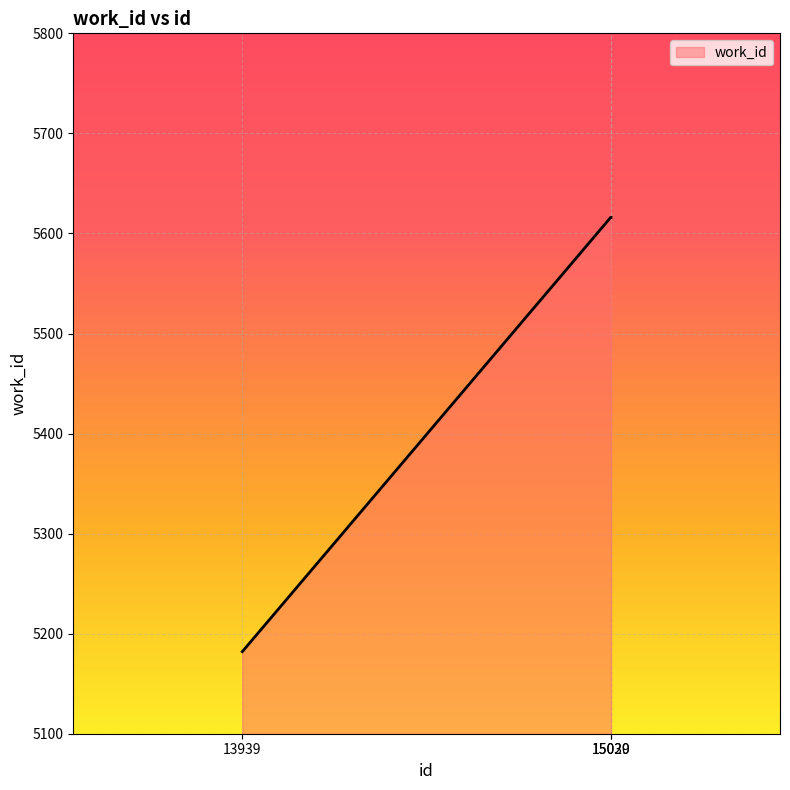

Reading right to left, what are all the values shown in this chart?

15030=5616	15029=5616	13939=5182